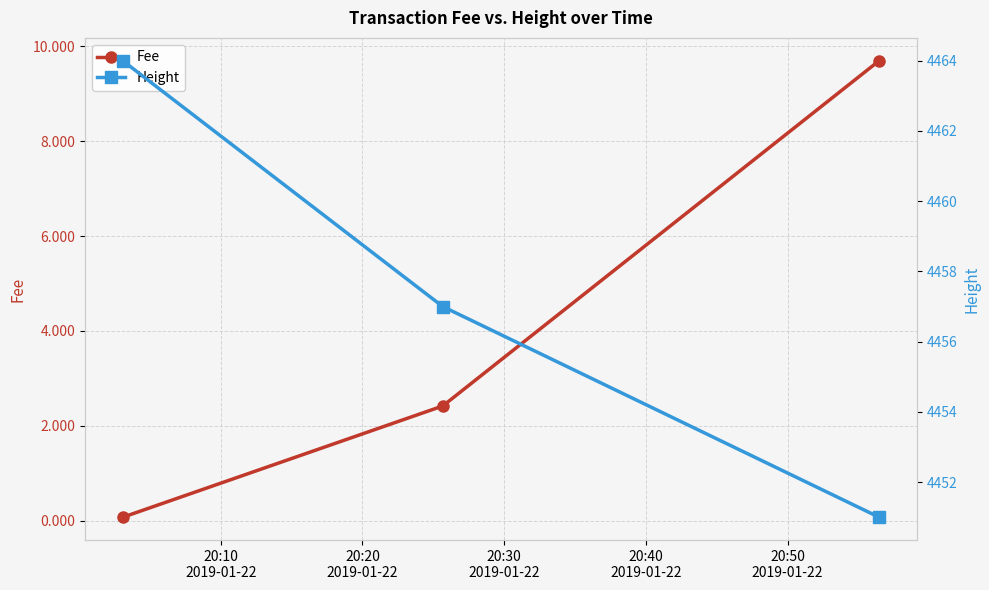

What are all the series names shown in the legend?

Fee, Height